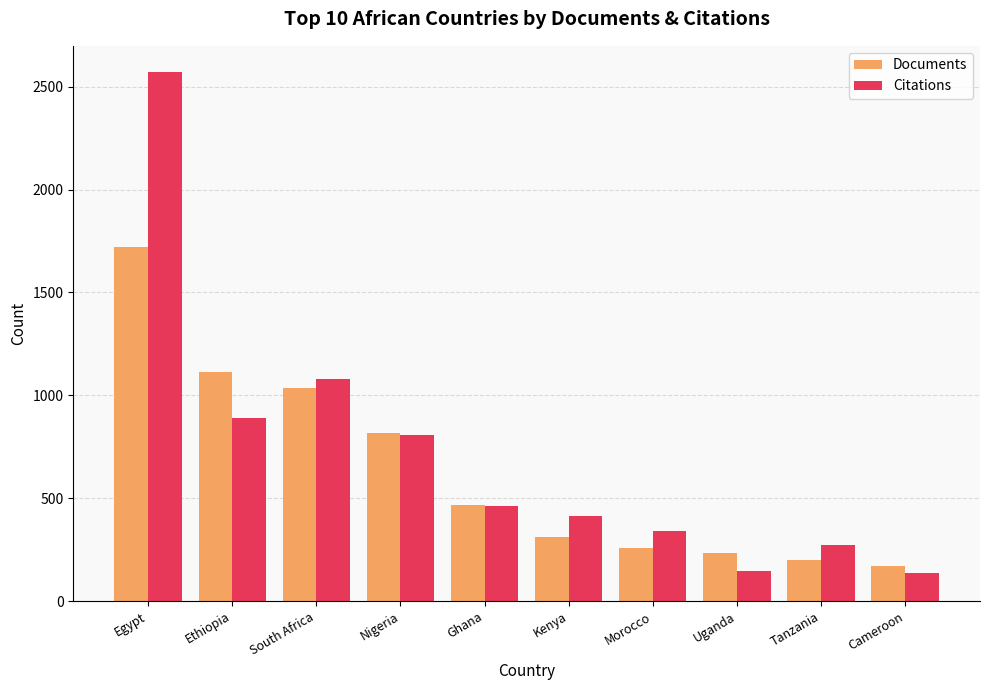

What is the difference between the highest and lowest values at Ghana?

6